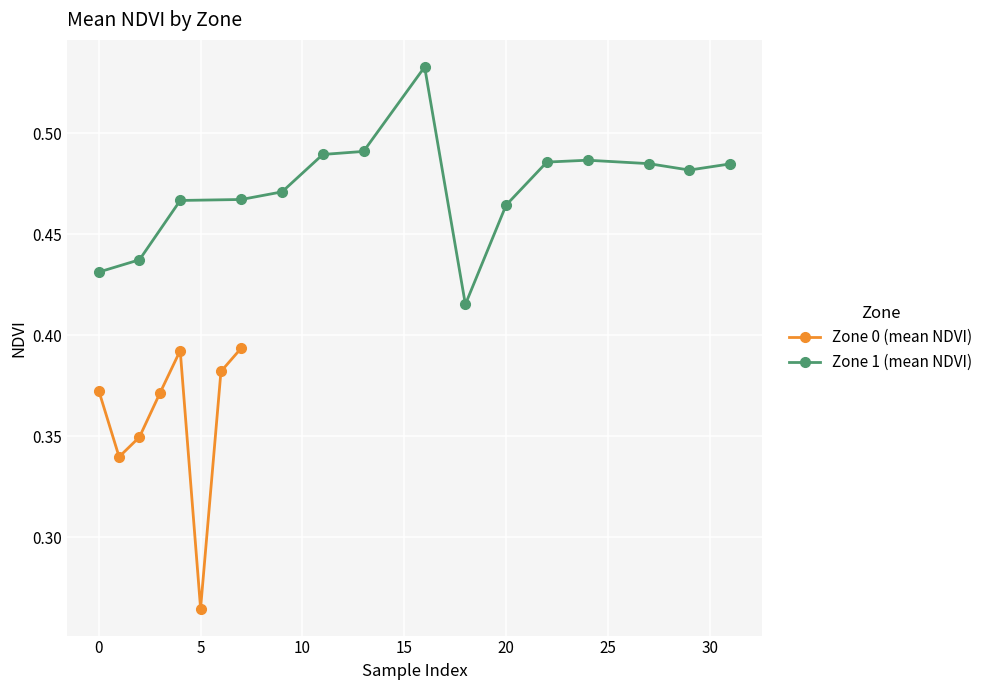

True or false: Zone 0 (mean NDVI) has a value of 0.2 at 0.

False